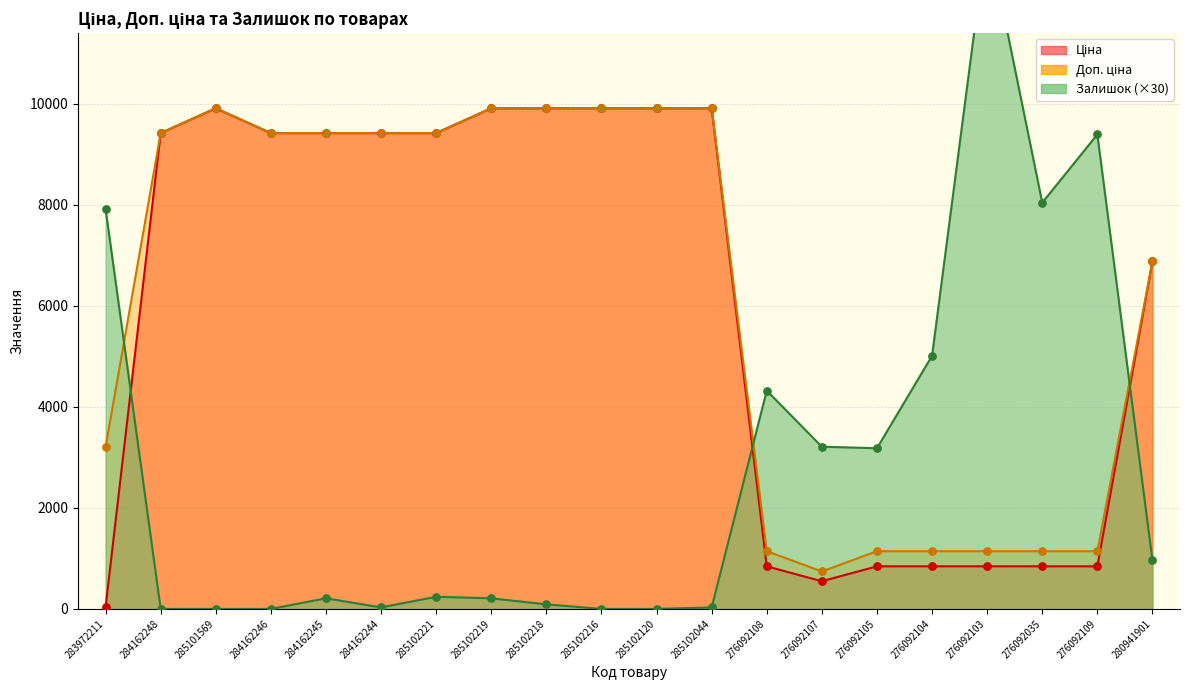

Which series contains the highest Y value?

Залишок